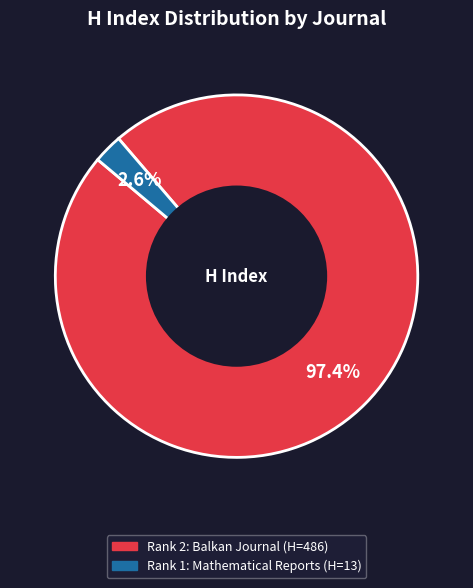

Is there any slice that represents more than half of the pie?

Yes